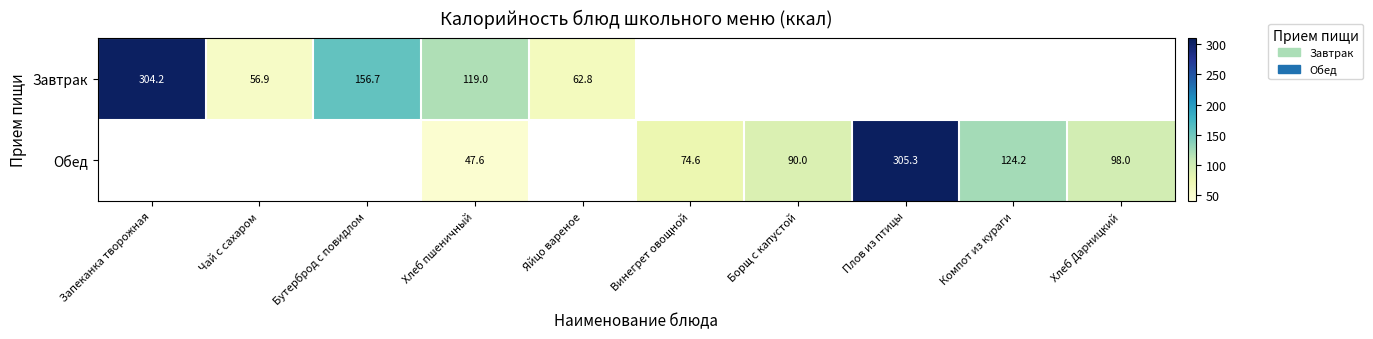

Where does the Обед series first go above 47?

Хлеб пшеничный